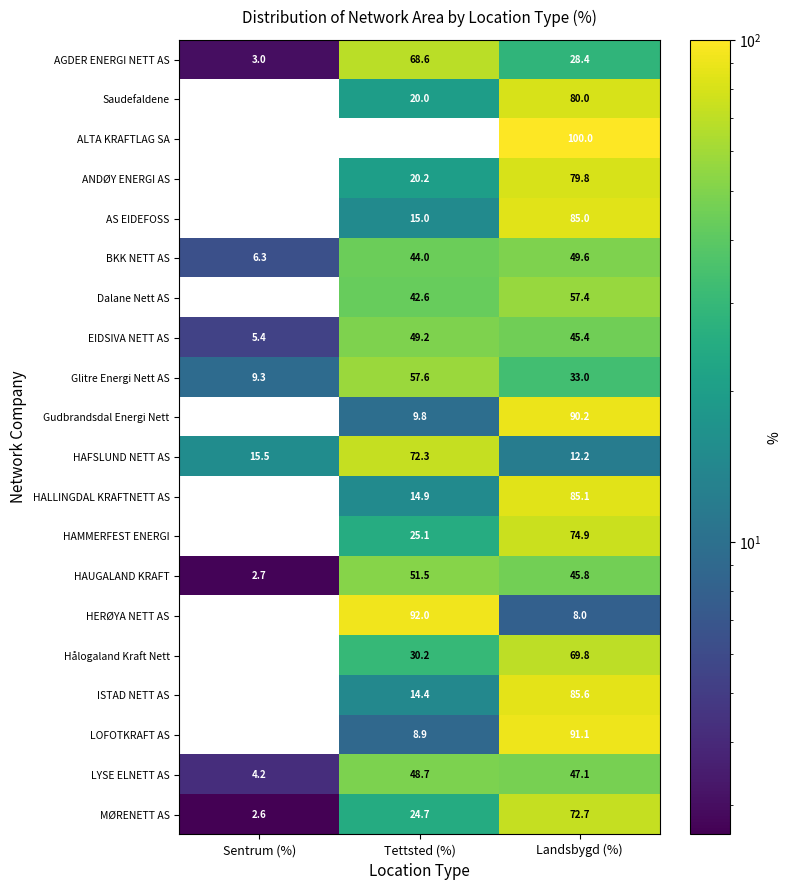

At which category is the sum across all series the highest?

Landsbygd (%)